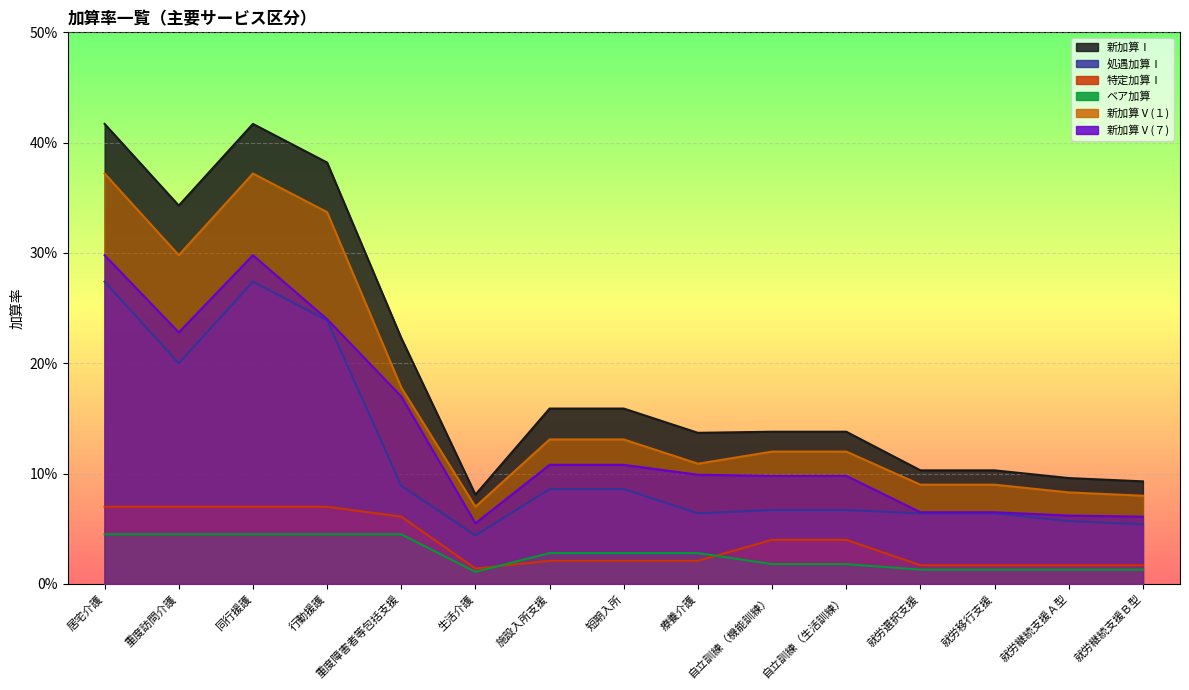

The value of 処遇加算Ⅰ at 重度訪問介護 is 0.2. True or false?

True